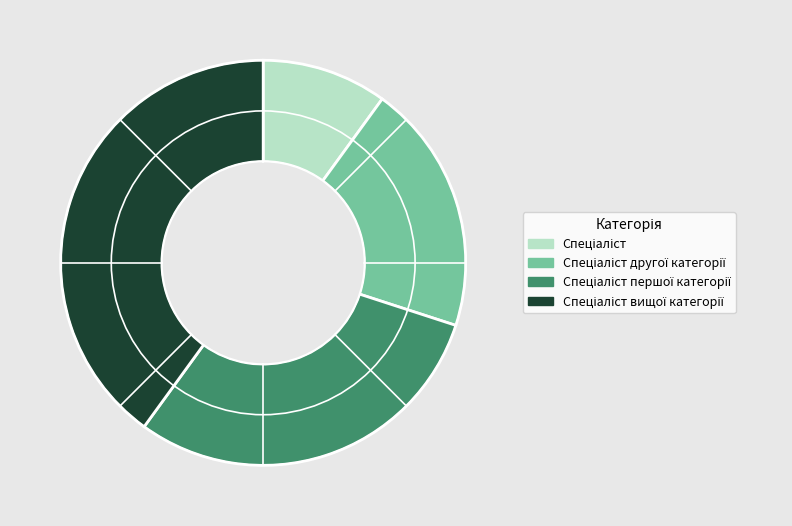

Is there a majority slice in this chart?

No